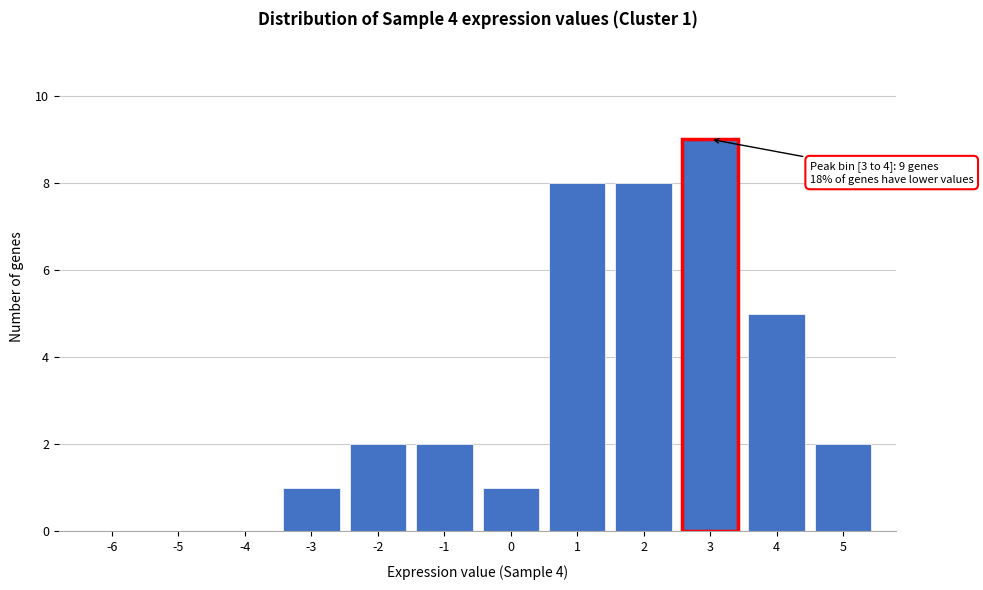

Reading right to left, list all the values displayed in this chart.

5=2	4=5	3=9	2=8	1=8	0=1	-1=2	-2=2	-3=1	-4=0	-5=0	-6=0